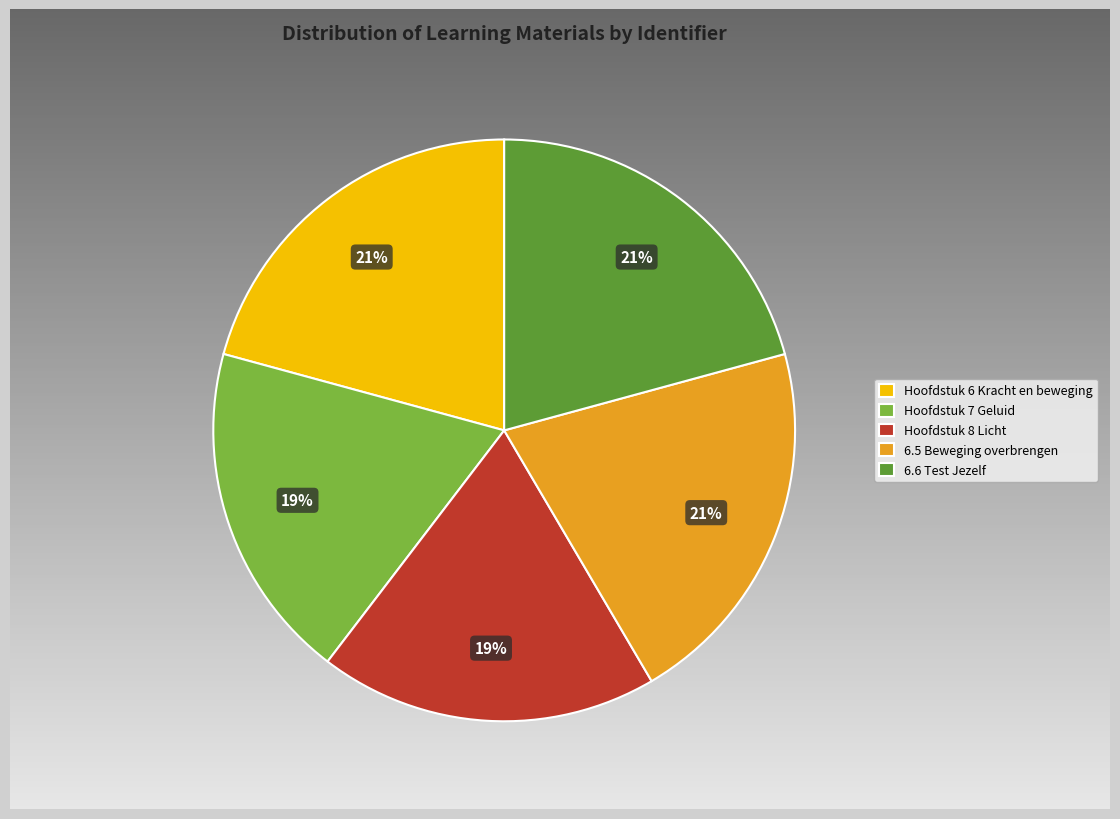

To the nearest percent, what is the difference between the Hoofdstuk 7 Geluid and 6.5 Beweging overbrengen slice percentages?

2%